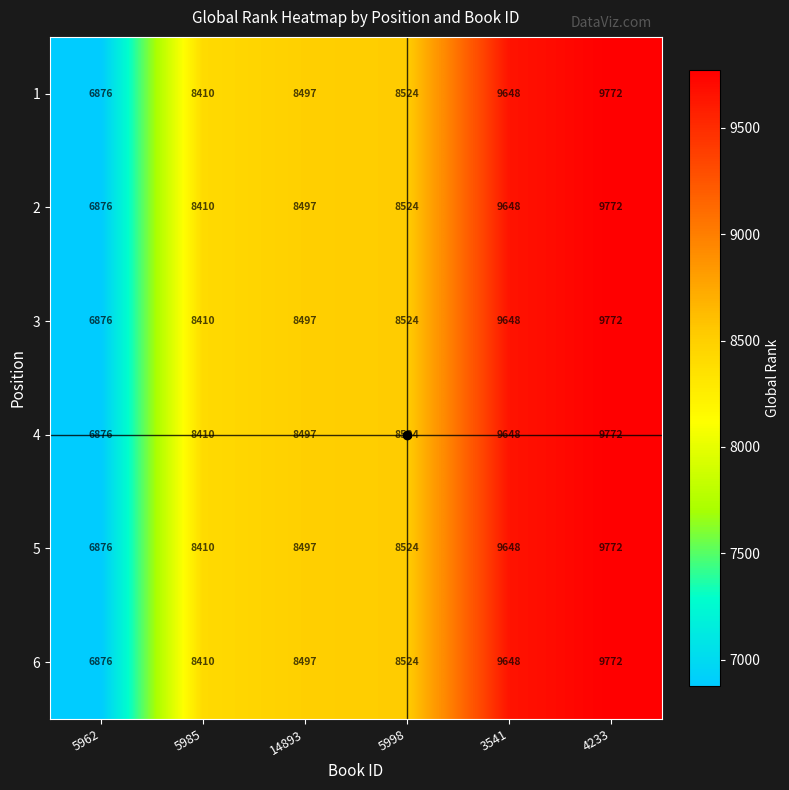

What is the maximum value shown in the chart?

9772